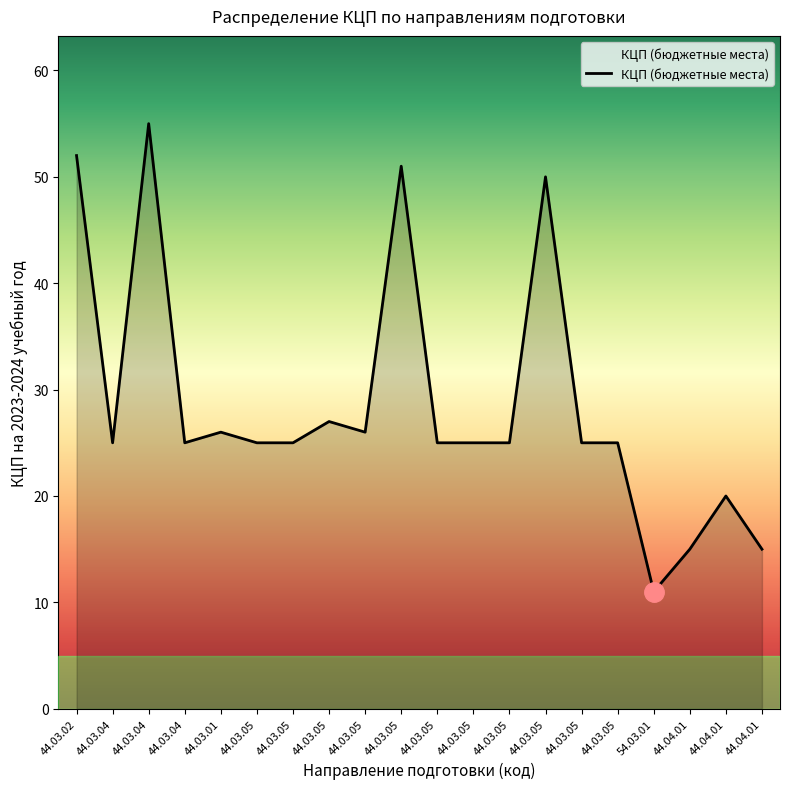

List the labels in order of value, largest first.

44.03.04, 44.03.02, 44.03.05, 44.03.05, 44.03.05, 44.03.01, 44.03.05, 44.03.04, 44.03.04, 44.03.05, 44.03.05, 44.03.05, 44.03.05, 44.03.05, 44.03.05, 44.03.05, 44.04.01, 44.04.01, 44.04.01, 54.03.01